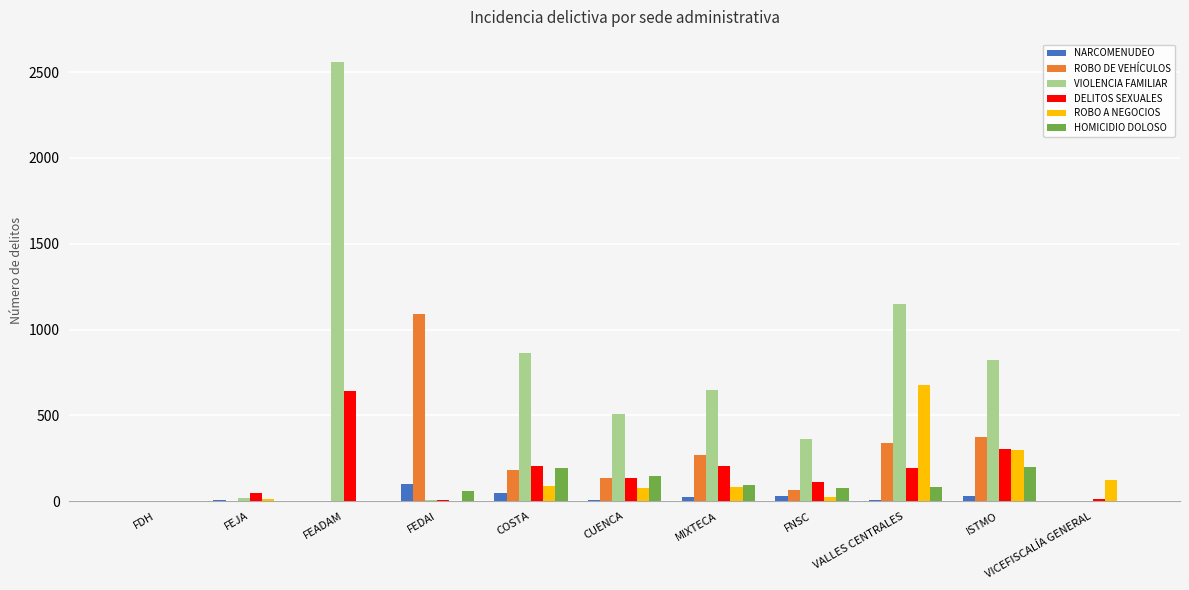

What is the sum of all HOMICIDIO DOLOSO values?

854